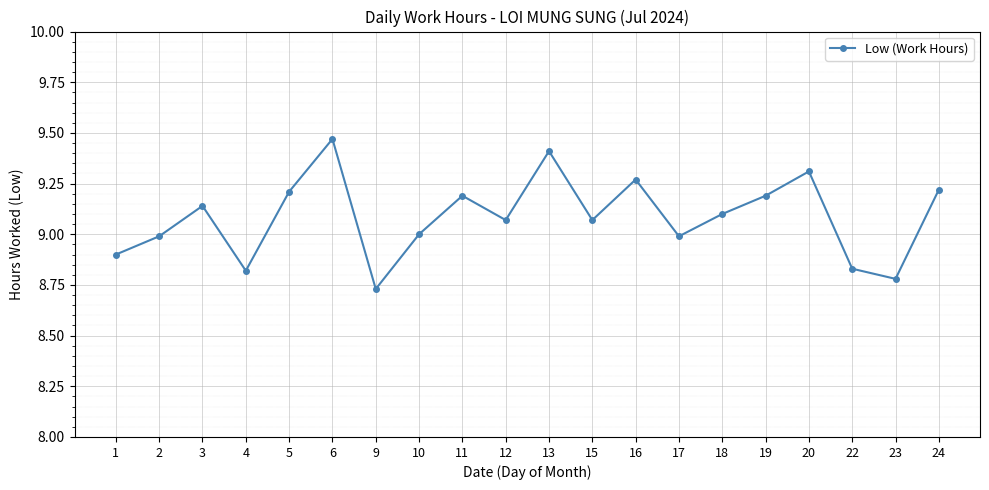

Is this an area chart (filled region under the line)?

No